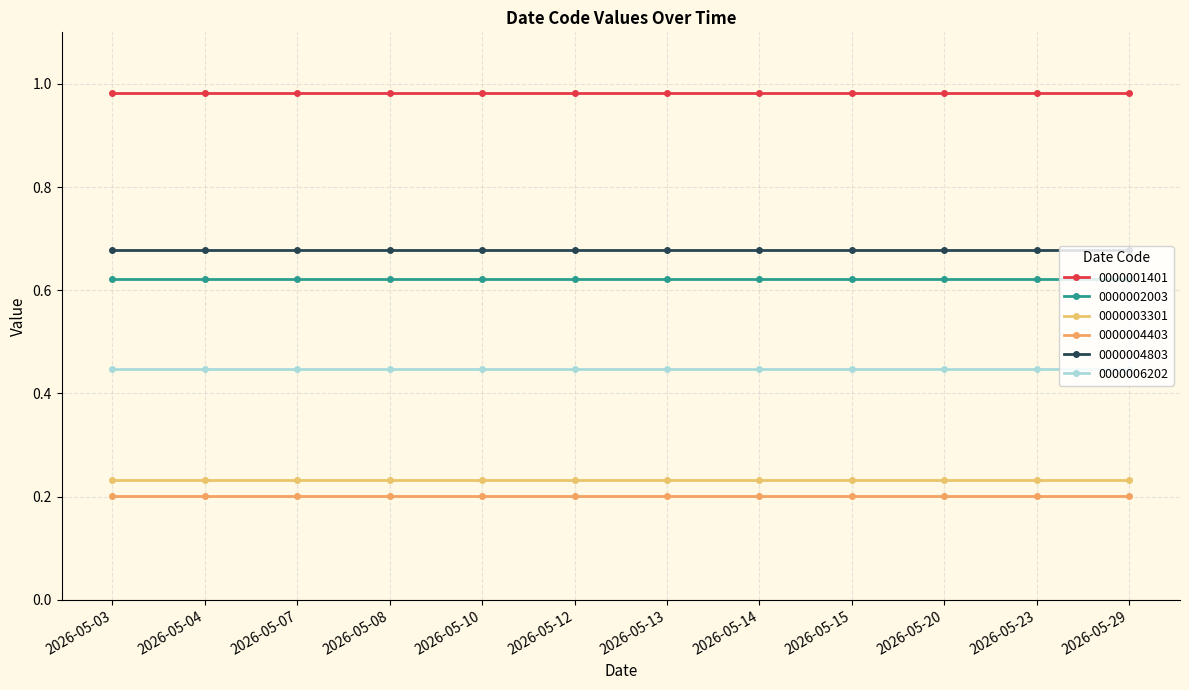

How many lines are shown in the chart?

6